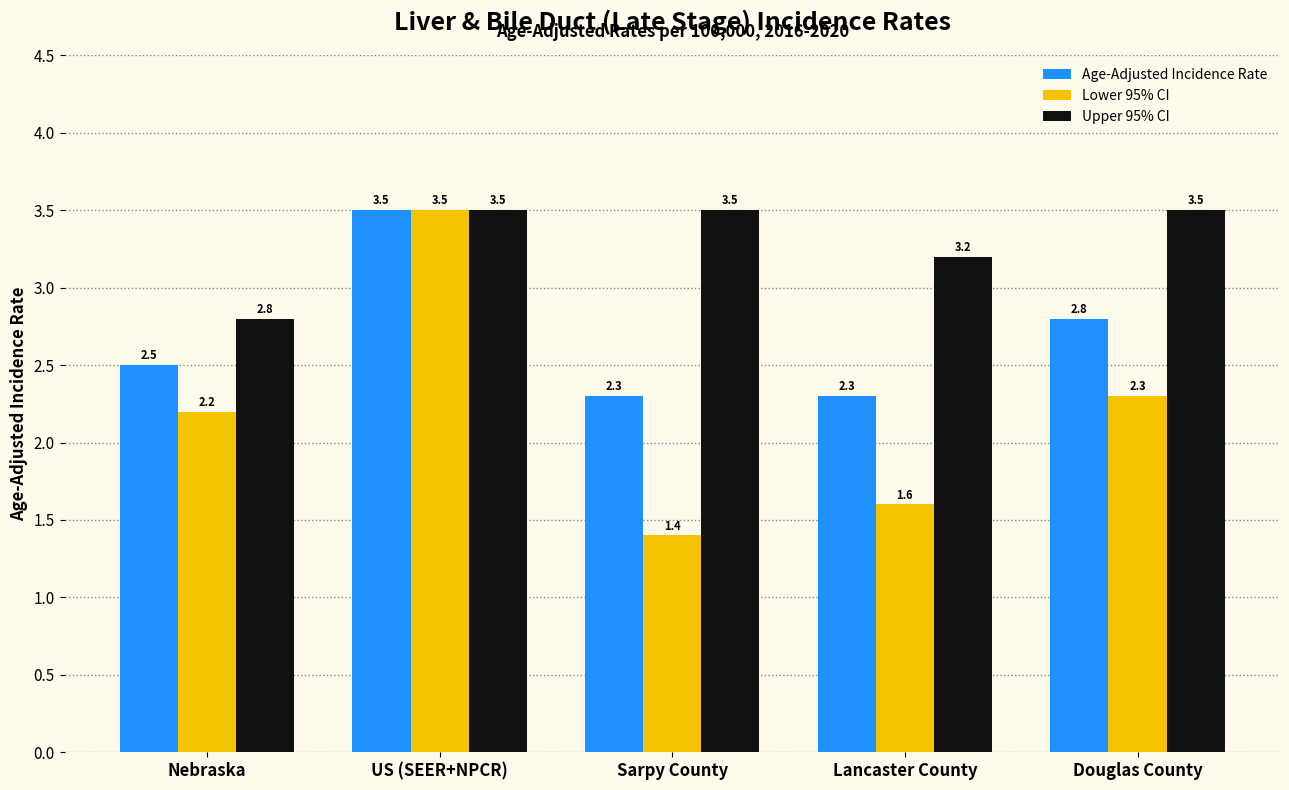

How many groups of bars are there?

5